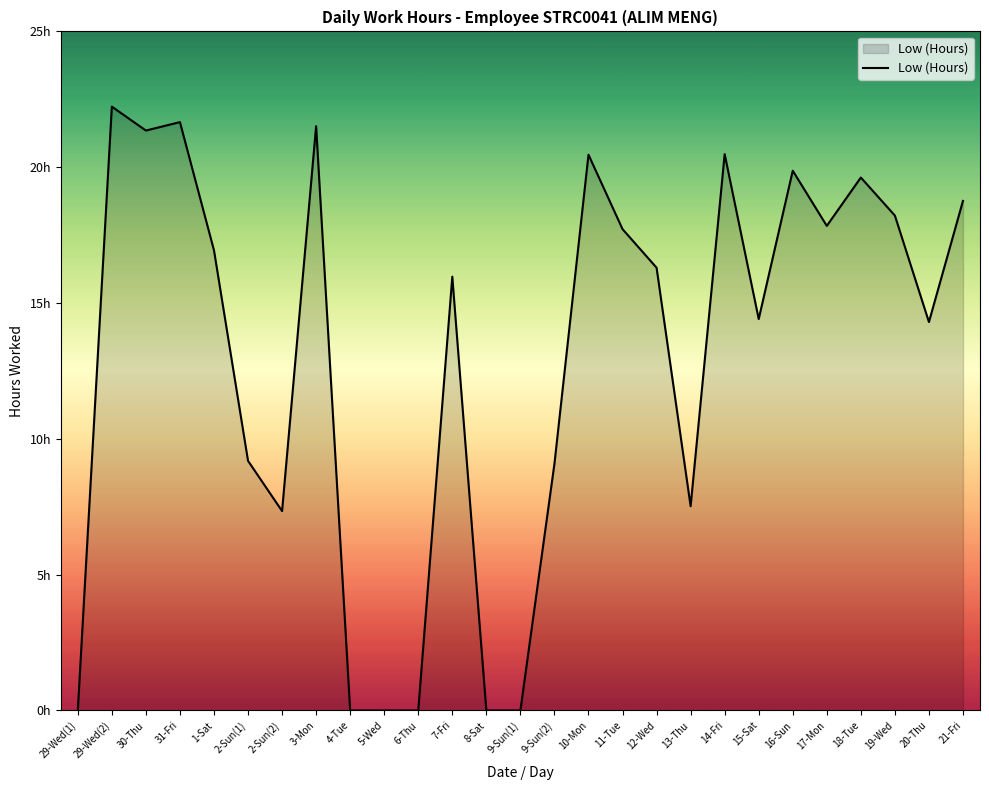

At which label does the data first exceed 16?

29-Wed(2)